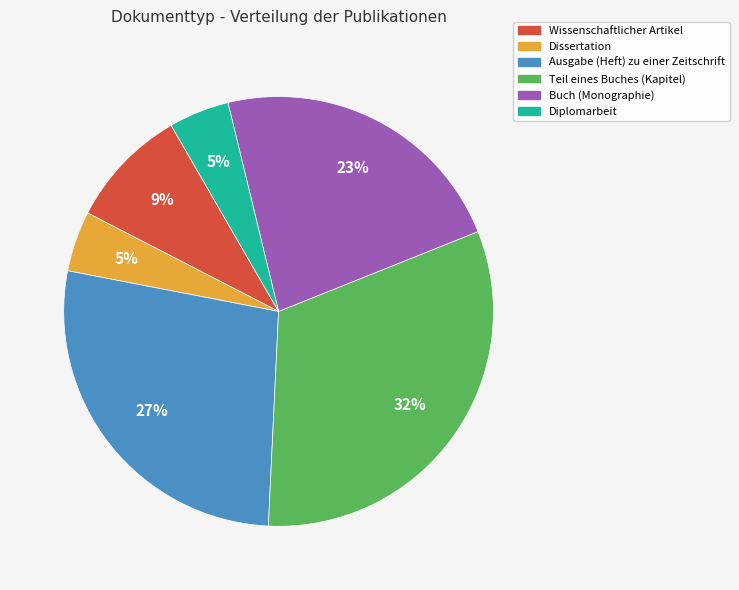

Is it true that Teil eines Buches (Kapitel) is 44% of the pie?

False